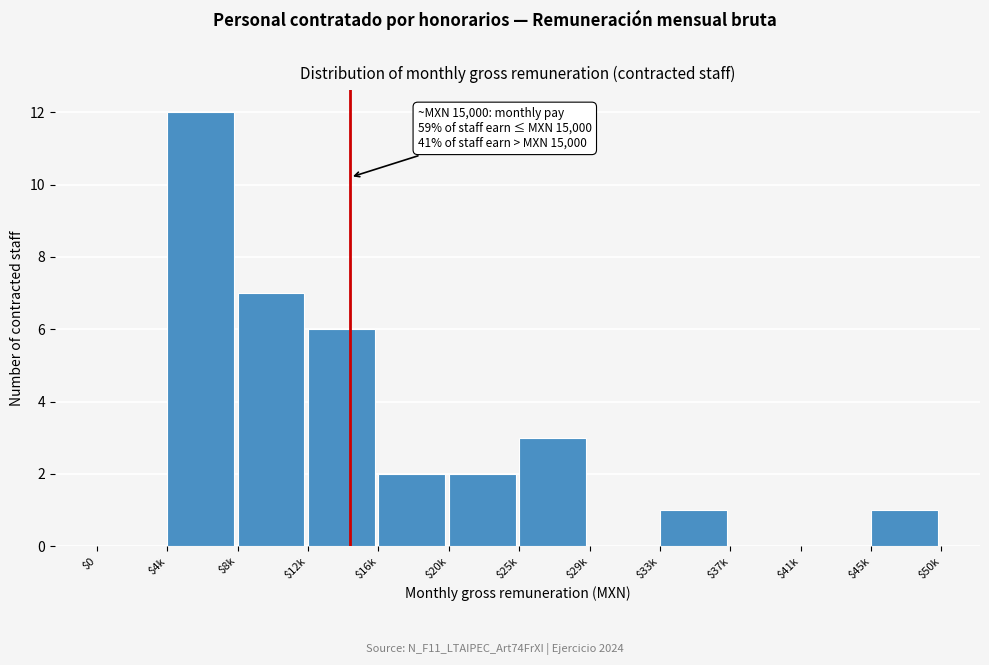

The value at $20k is 2. True or false?

True